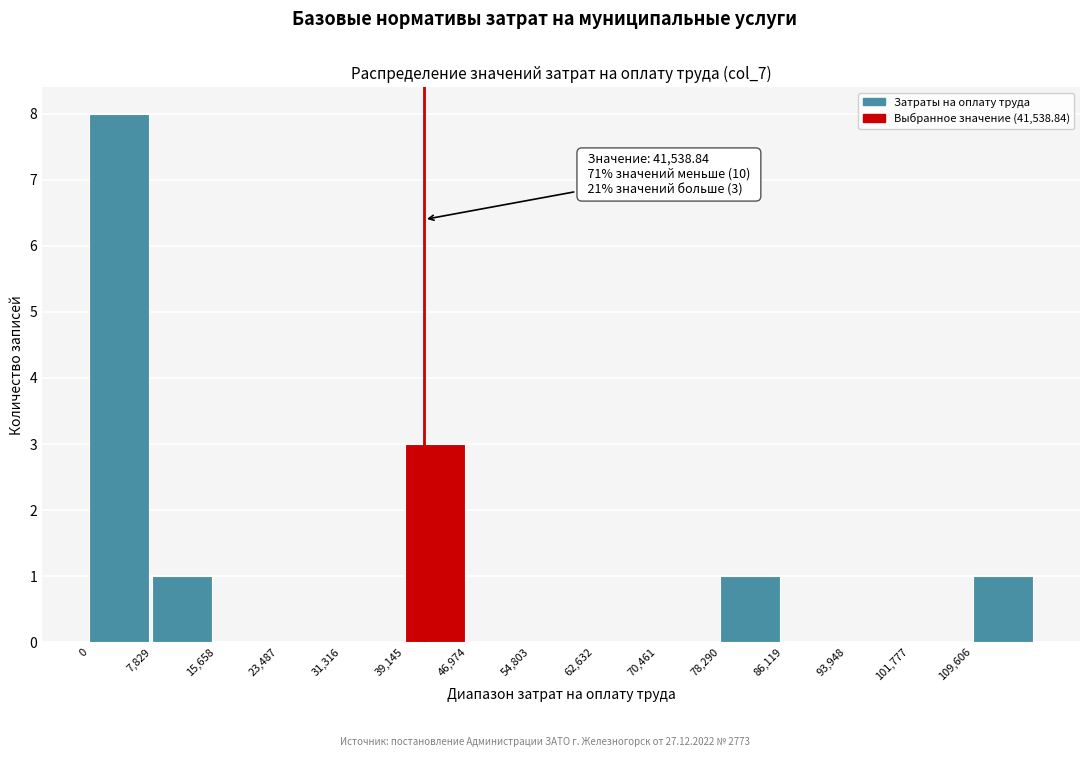

Over which range of the x-axis is the bar tallest?

0 to 8000